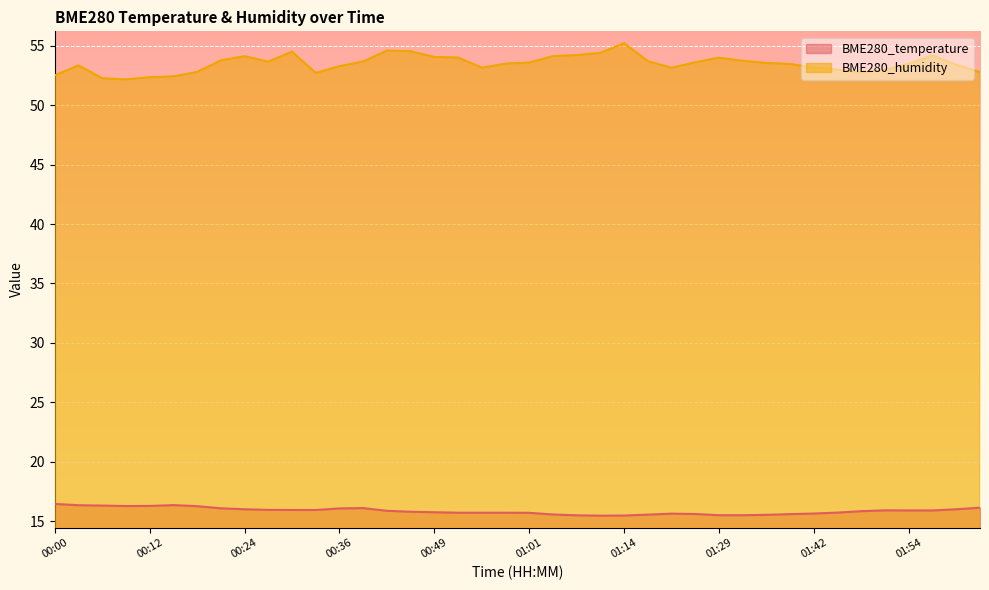

True or false: BME280_humidity and BME280_temperature intersect in this chart.

False